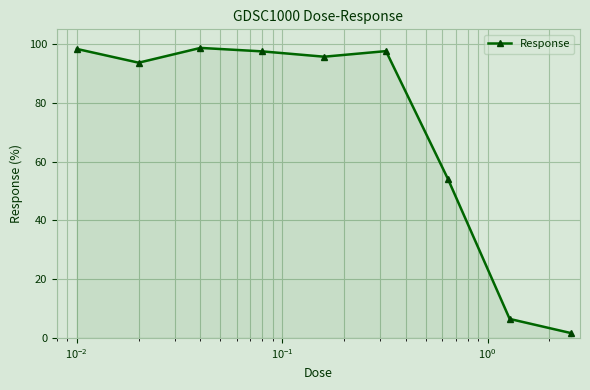

What is the greatest value displayed?

98.7